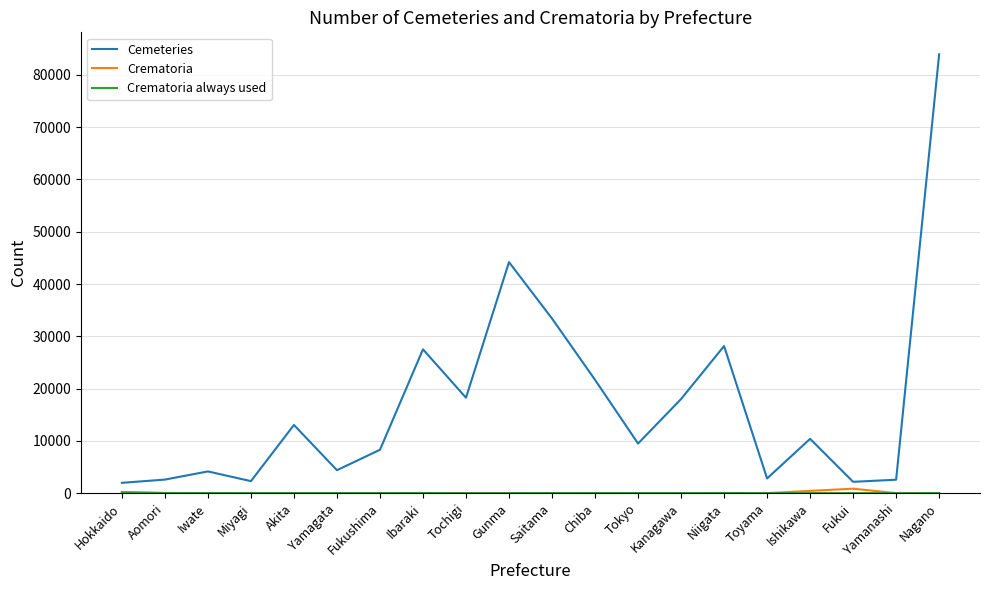

How many series are shown in this chart?

3